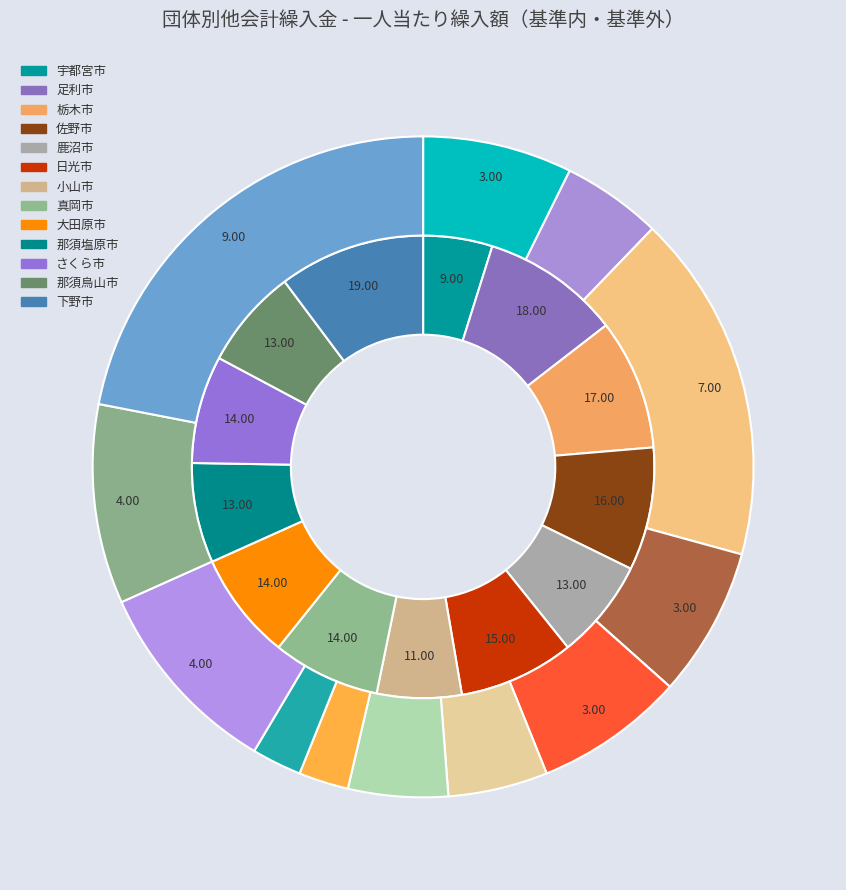

Which slice is the smallest?

宇都宮市